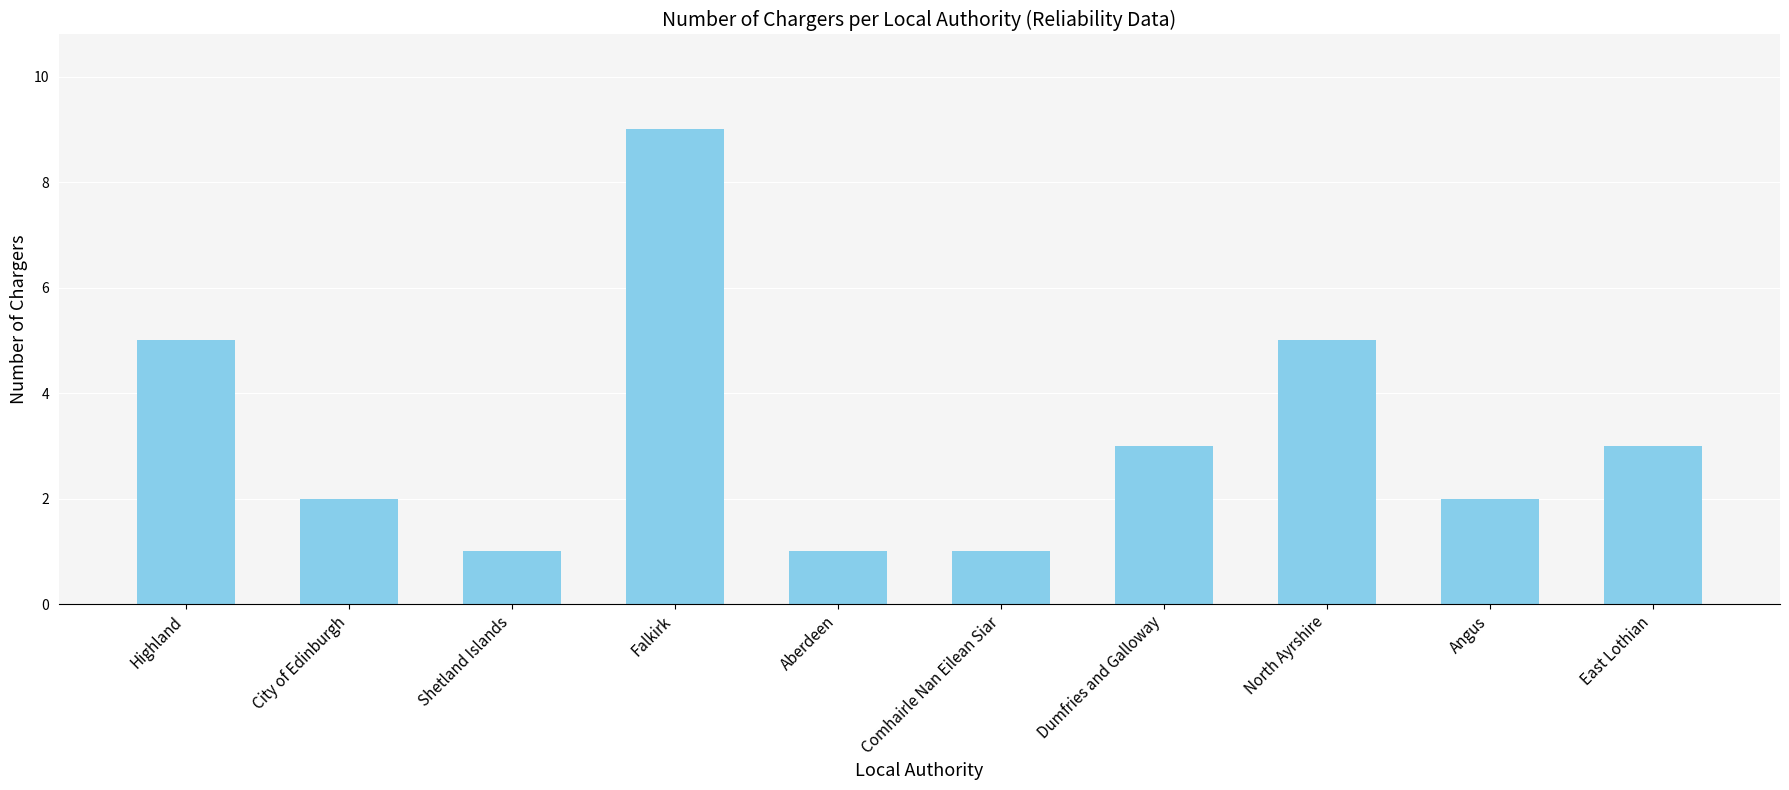

What is the smallest value displayed?

1